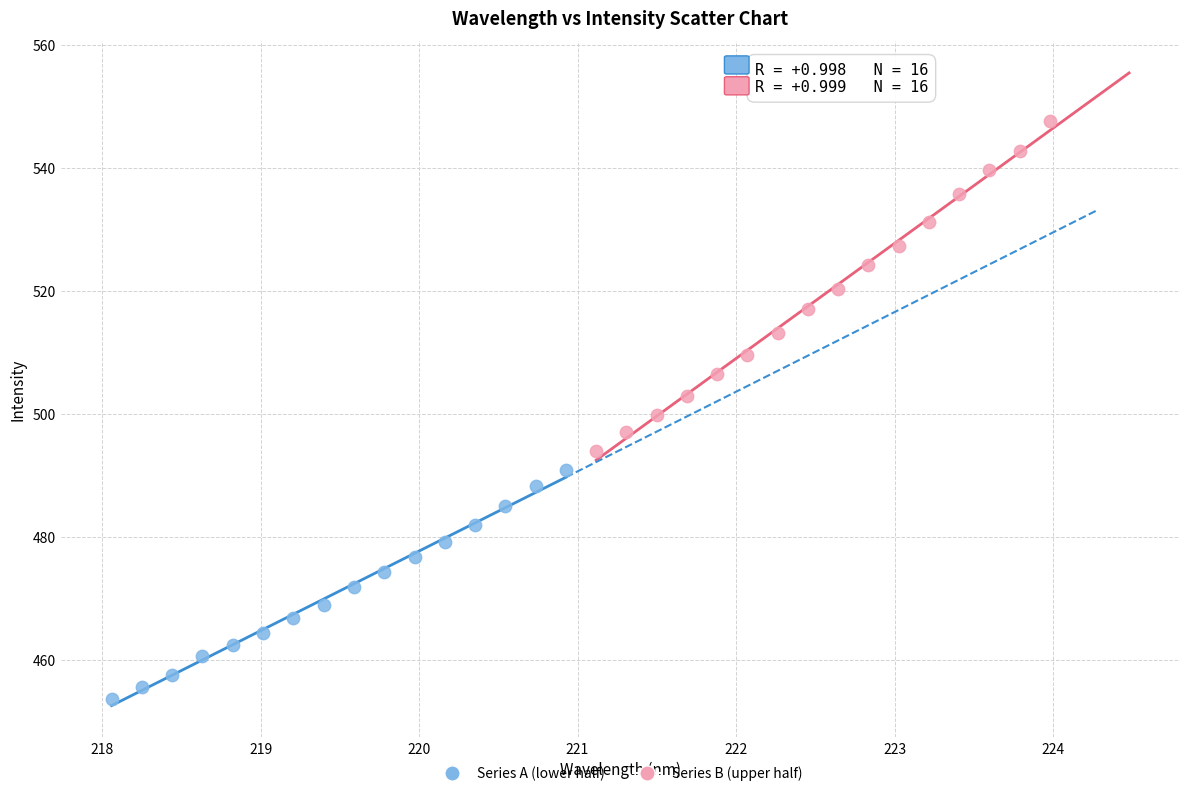

Which series has the widest spread of Y values?

Series B (upper half)